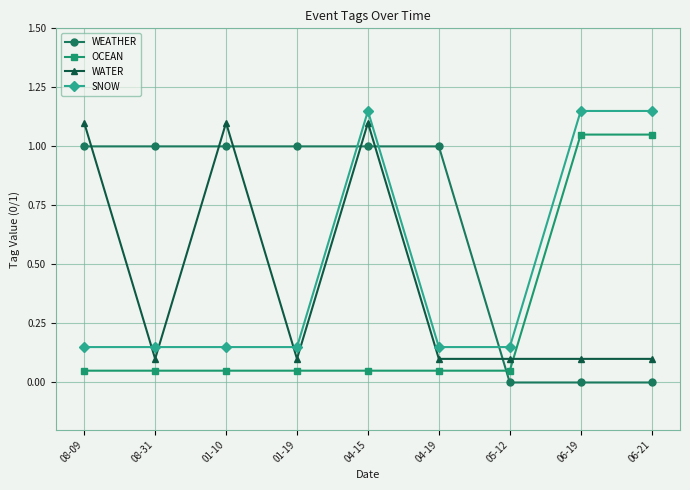

What is the total value across all series at 08-09?

2.3